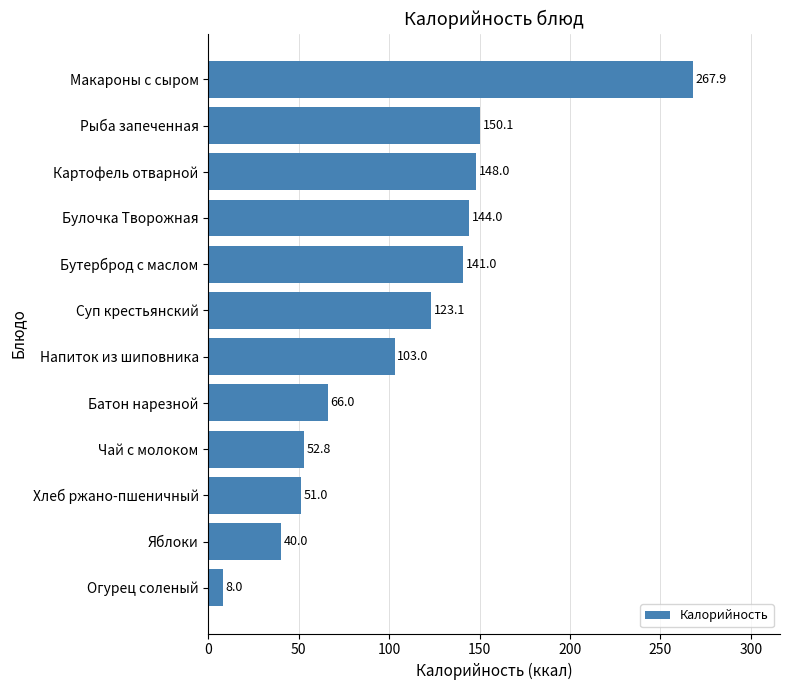

How many values exceed 123?

6